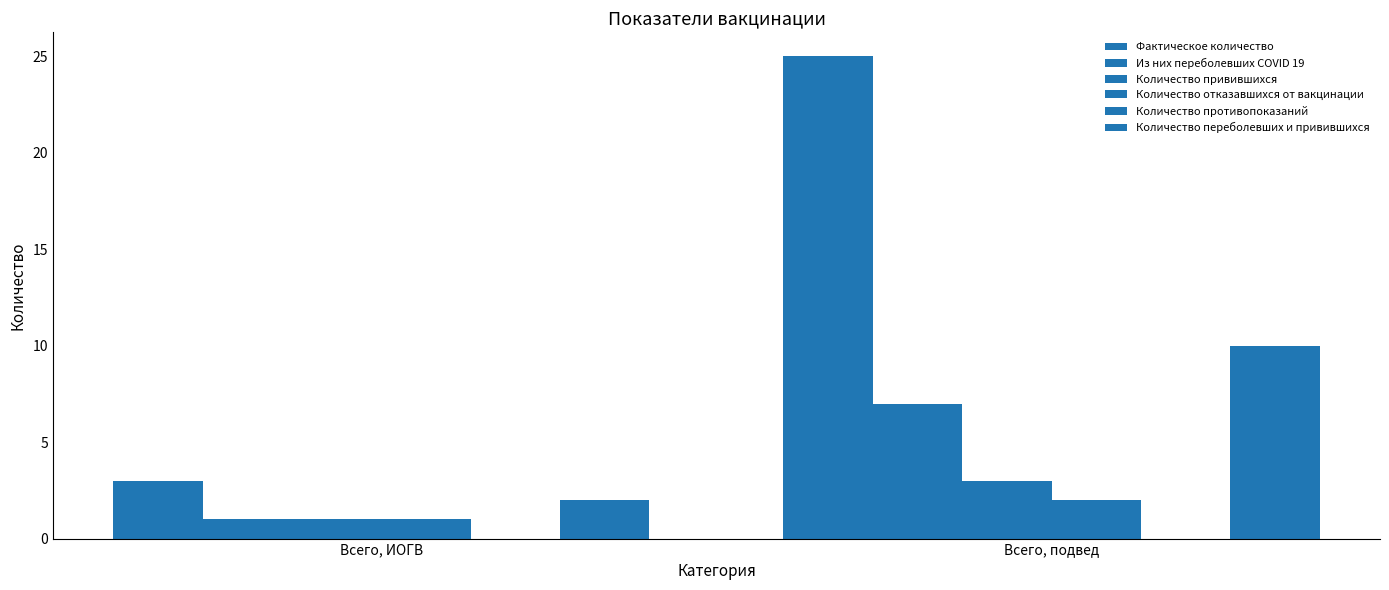

How many series are shown in this chart?

5